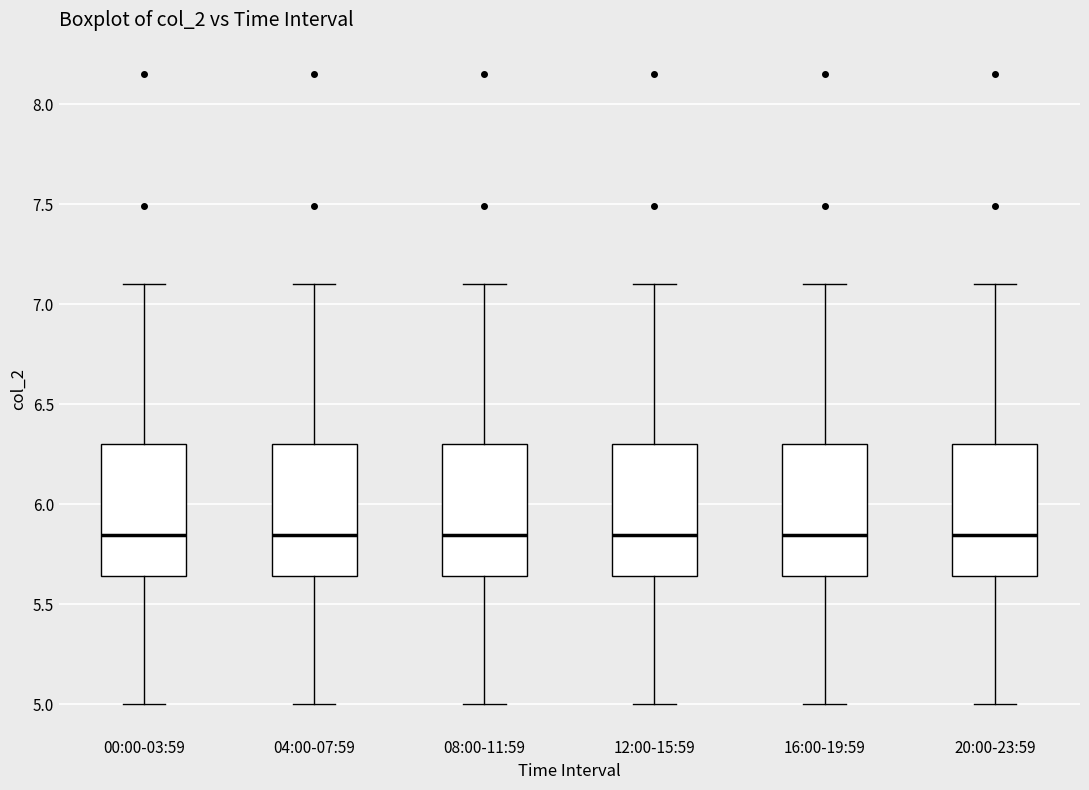

Where is the upper edge of the box for 20:00-23:59 on the y-axis? The values are not printed on the chart, so give them approximately, as read against the axis.

6.30